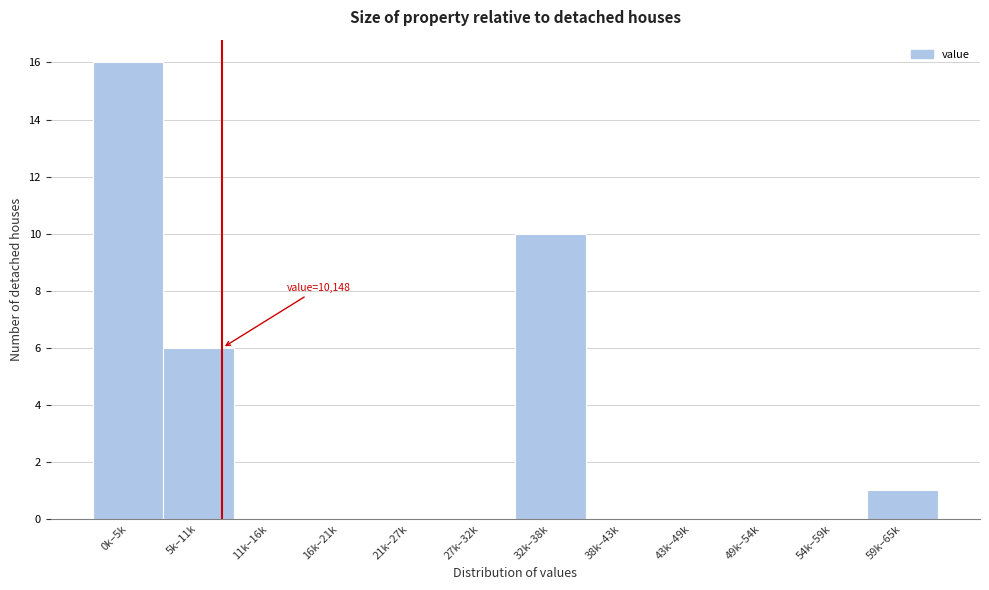

Reading right to left, list all the values displayed in this chart.

59k–65k=1	54k–59k=0	49k–54k=0	43k–49k=0	38k–43k=0	32k–38k=10	27k–32k=0	21k–27k=0	16k–21k=0	11k–16k=0	5k–11k=6	0k–5k=16